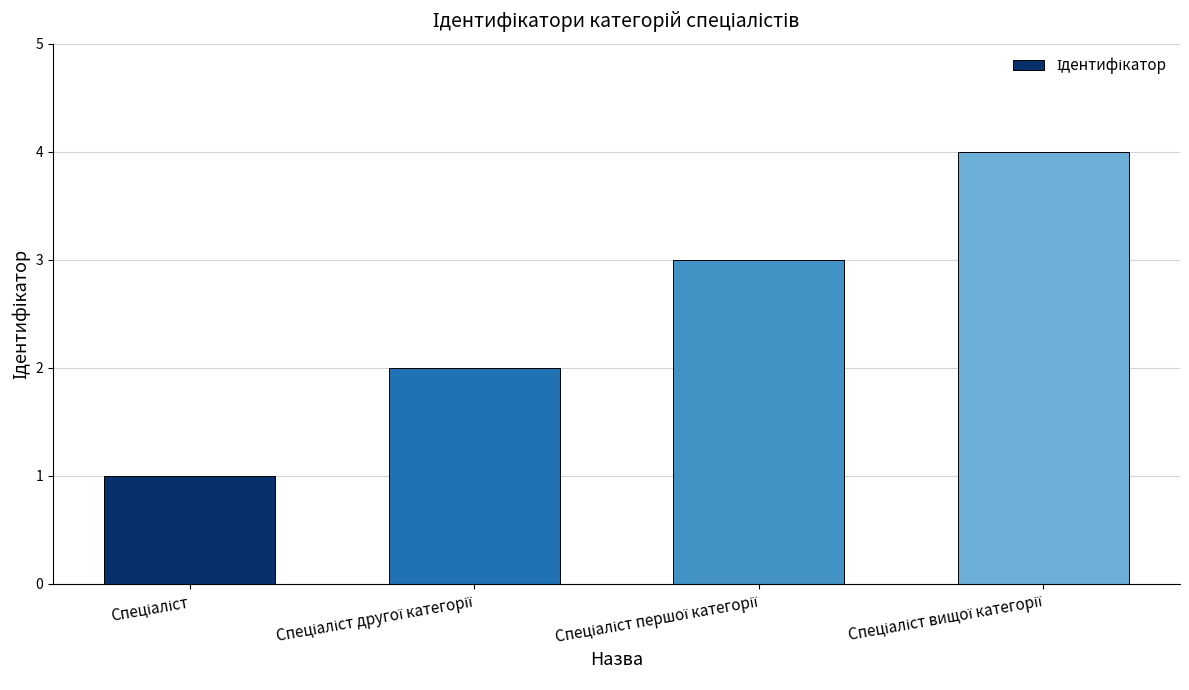

What is the maximum value shown in the chart?

4